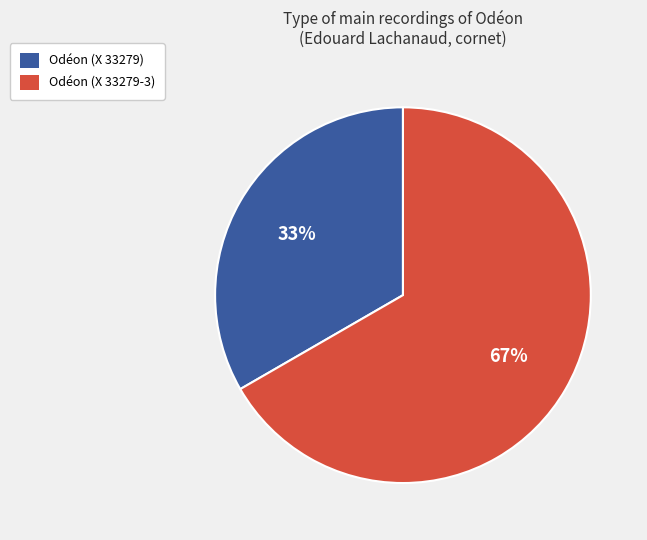

How many slices are in this pie chart?

2